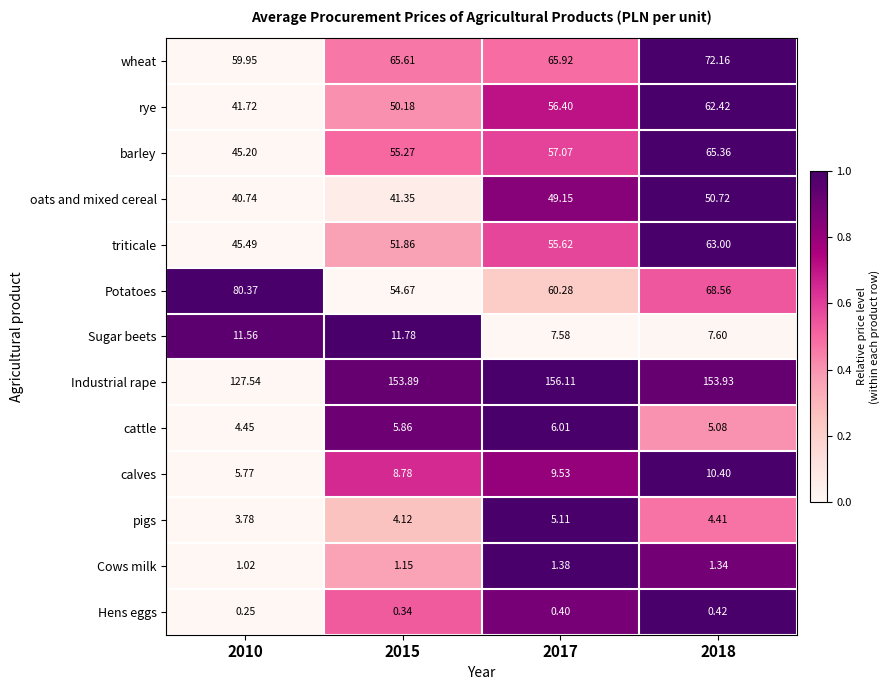

List the series in order of their peak value, highest first.

Industrial rape, Potatoes, wheat, barley, triticale, rye, oats and mixed cereal, Sugar beets, calves, cattle, pigs, Cows milk, Hens eggs